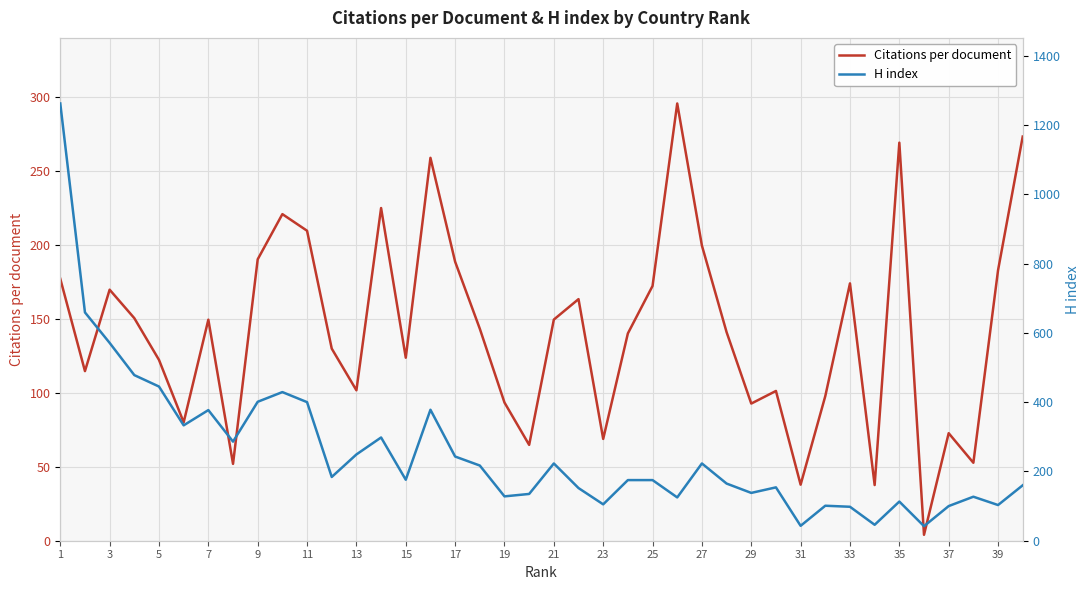

True or false: Citations per document has a value of 286.0 at 25.

False